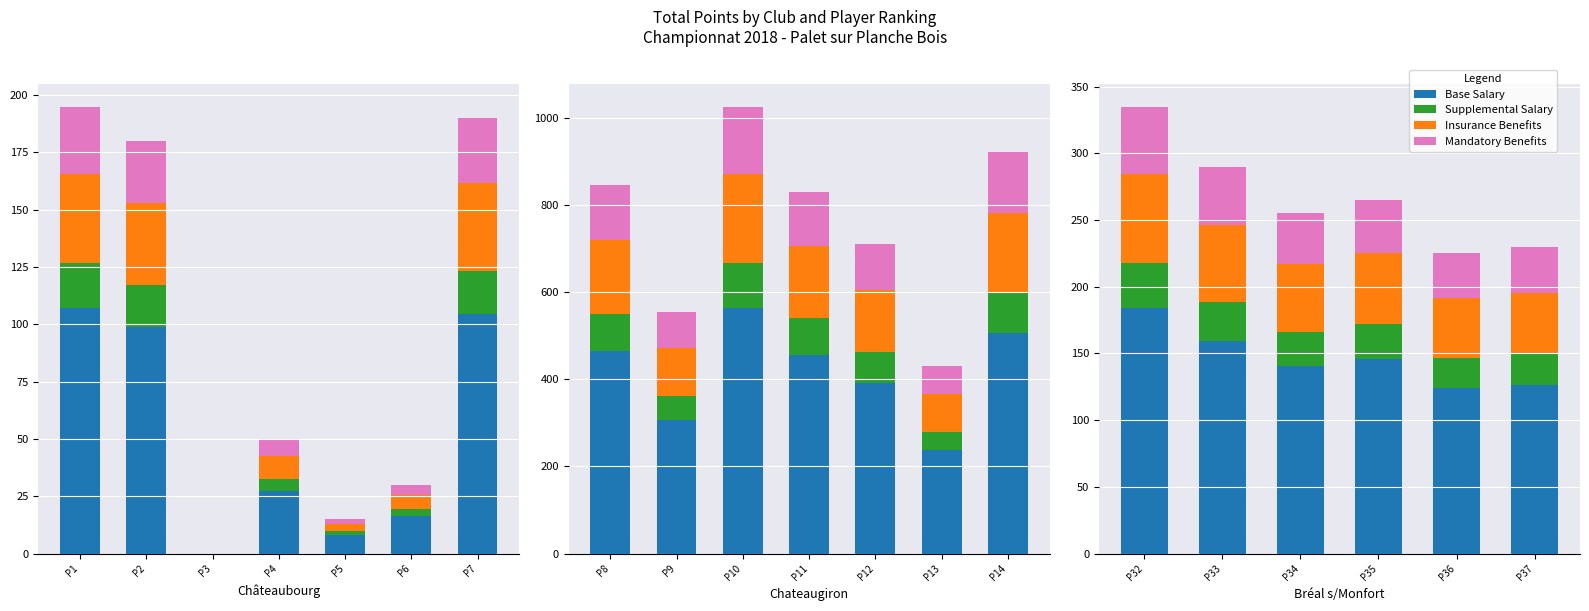

Which series has the widest spread of values?

Base Salary